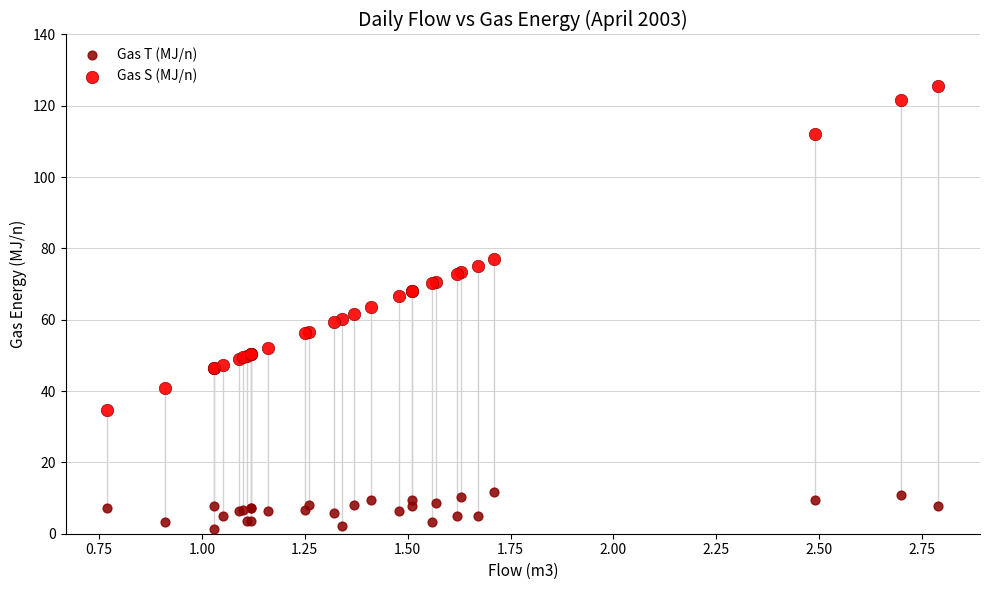

Which series reaches the maximum Y coordinate?

Gas S (MJ/n)